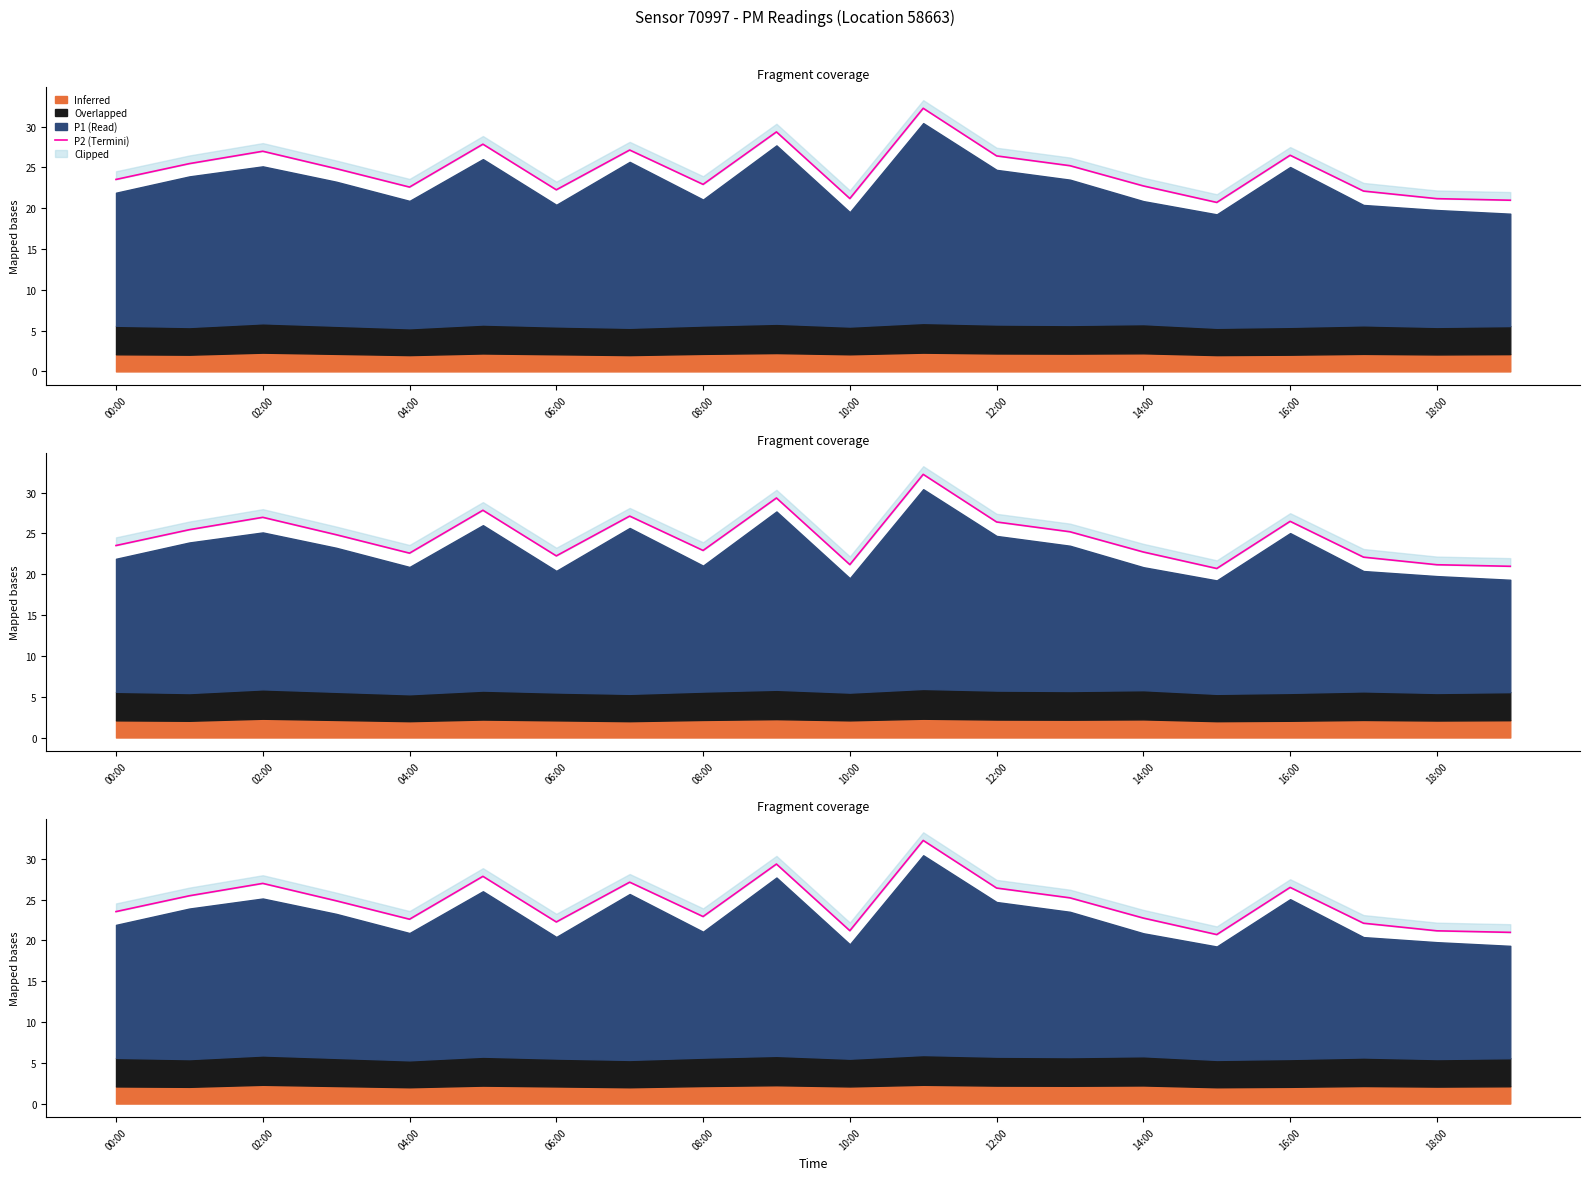

What is the greatest value displayed?

32.2